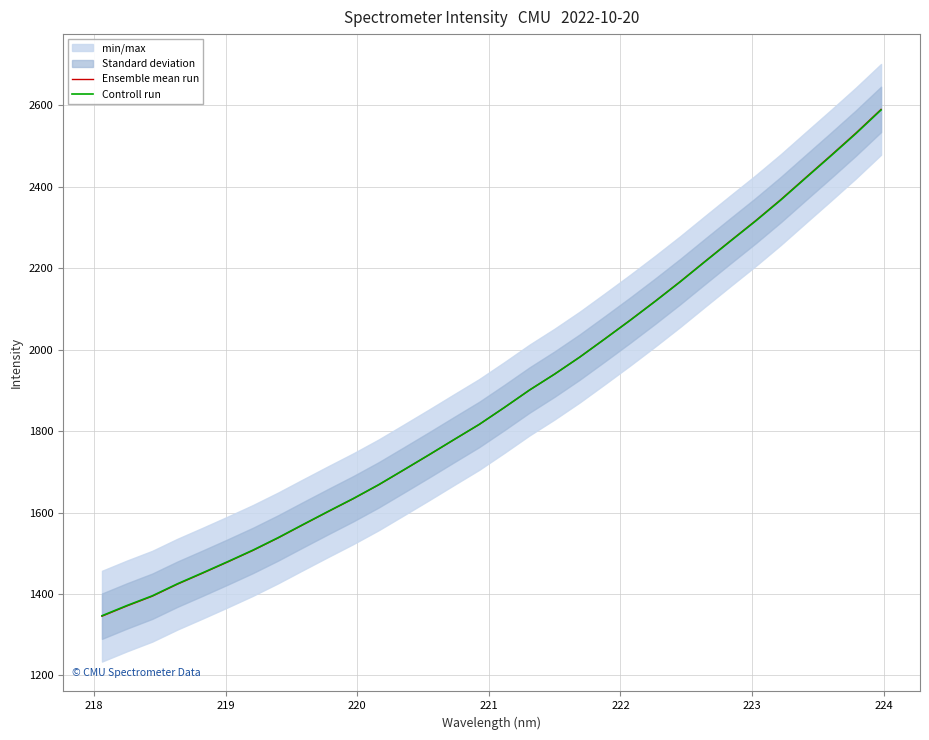

What is the maximum value for Controll run?

2588.9